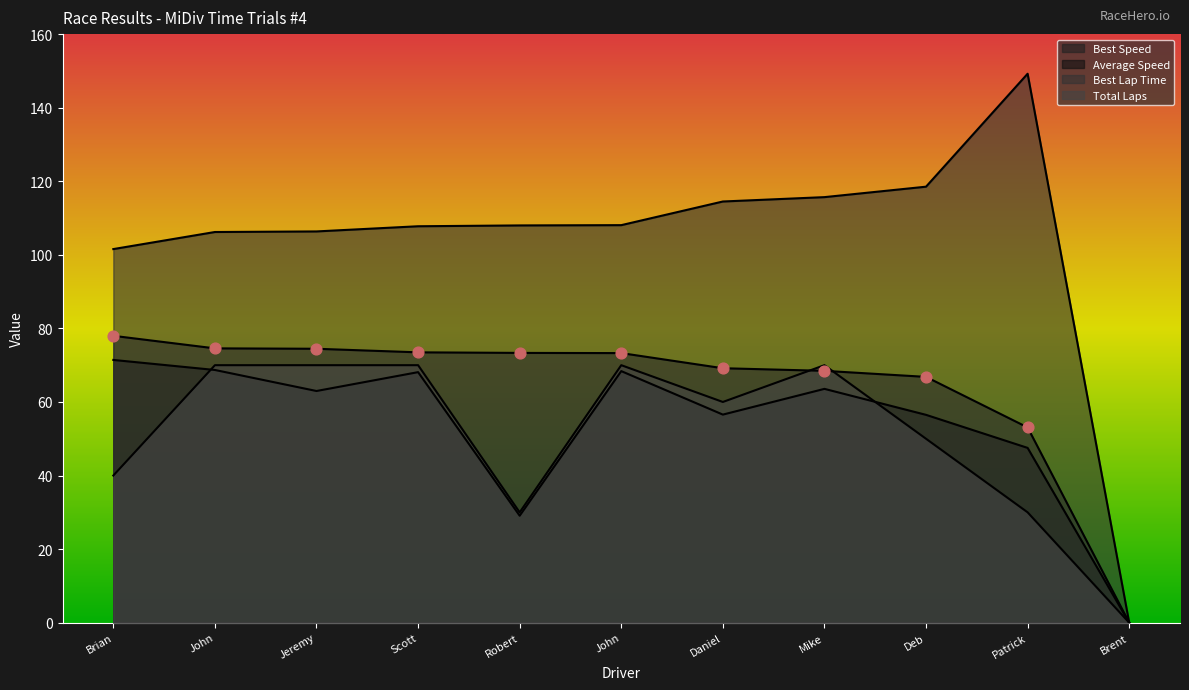

Which series contains the highest Y value?

Best Lap time